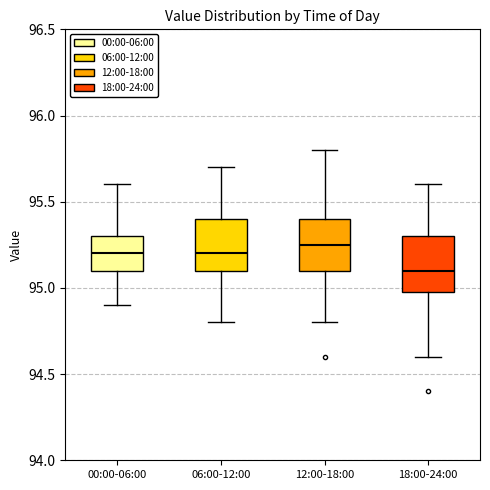

Where does the upper whisker of the box for 00:00-06:00 end on the y-axis? The values are not printed on the chart, so give them approximately, as read against the axis.

95.60